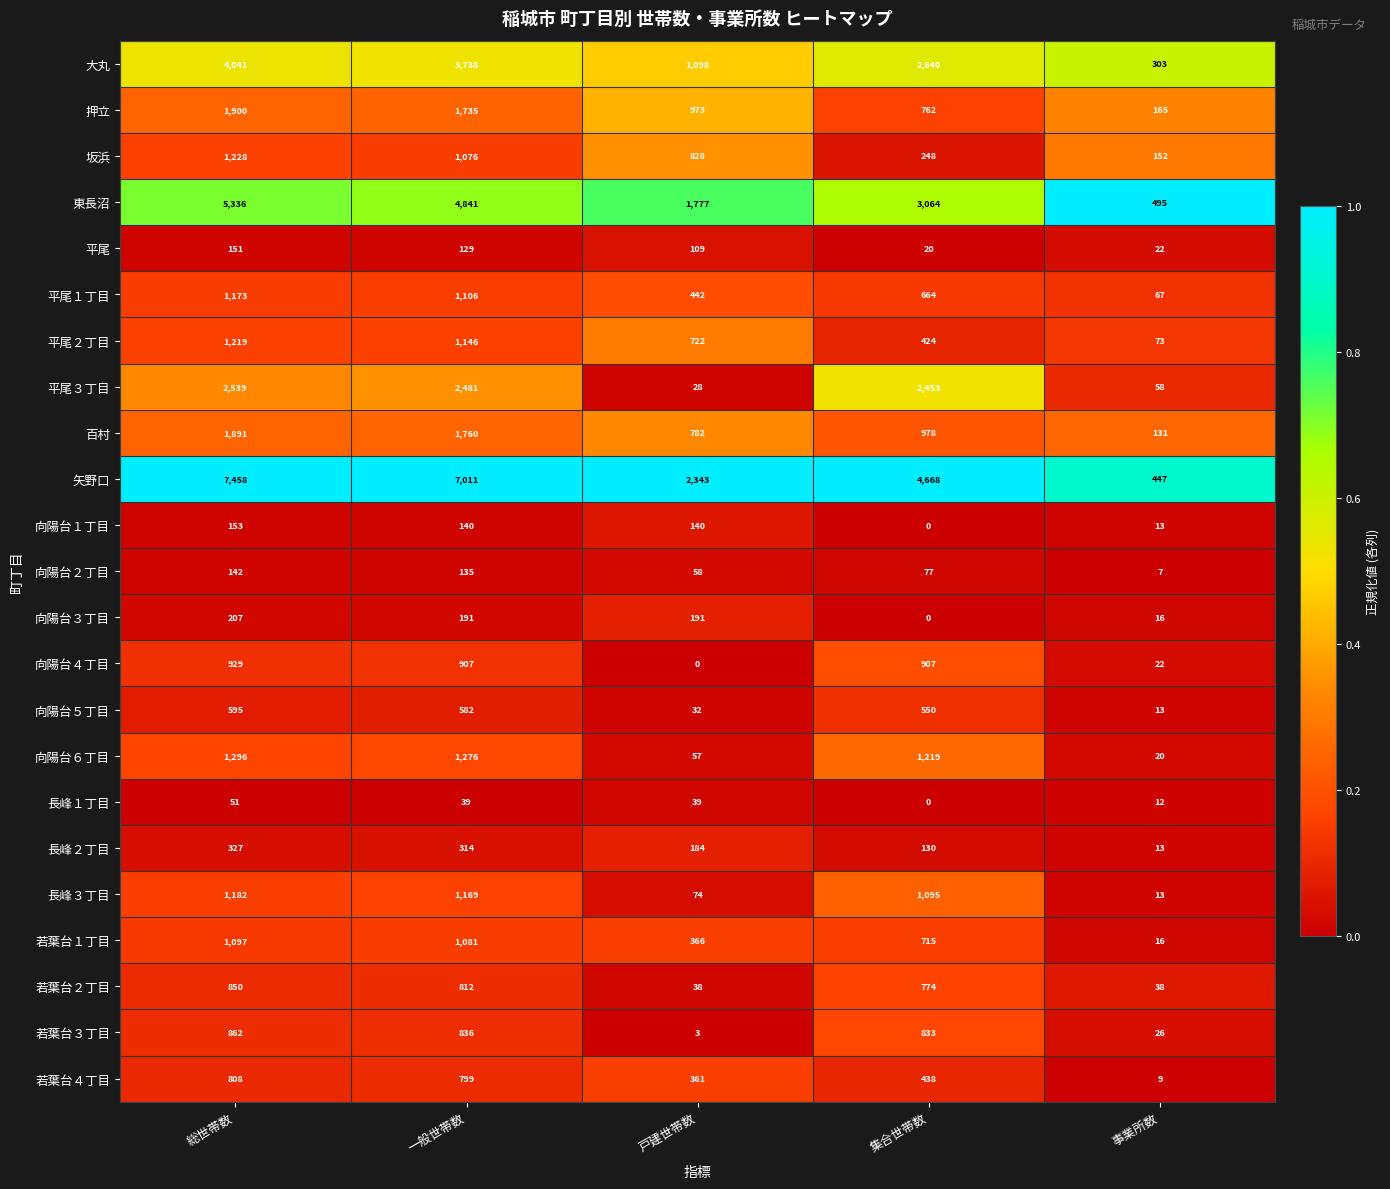

Is it true that 東長沼 equals 5336 at 総世帯数?

True